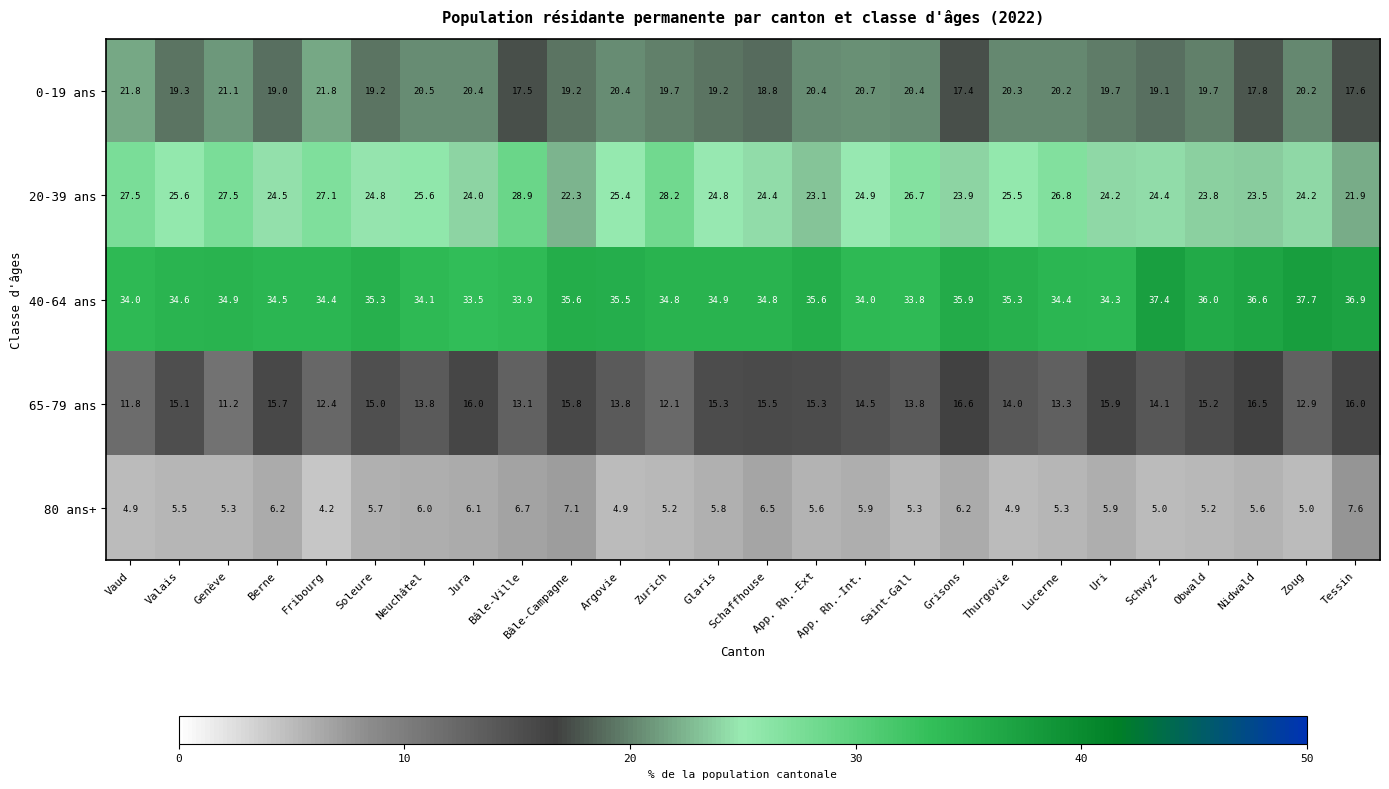

What is the average value of the 20-39 ans series?

25.1